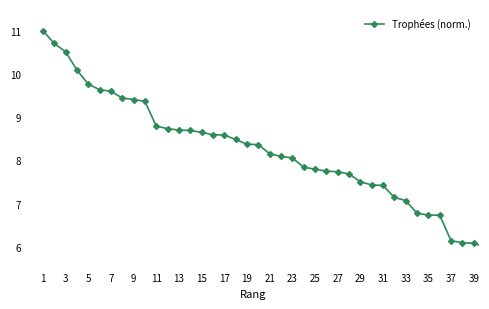

What is the smallest value displayed?

6.0